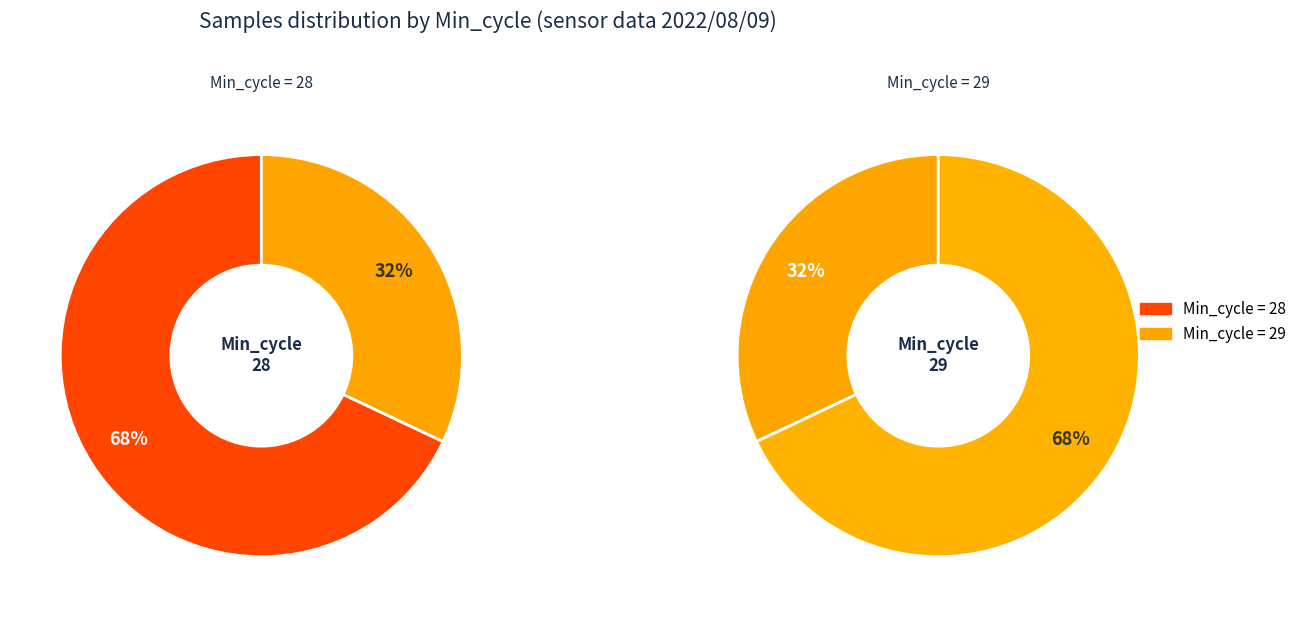

Between Min_cycle=29 and Min_cycle=28, which is larger?

Min_cycle=28